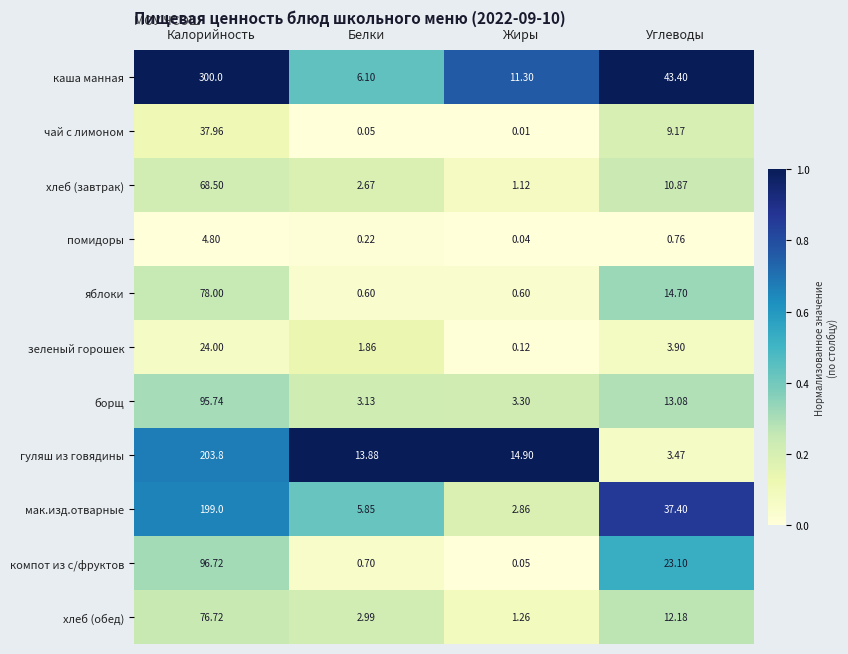

What is the spread (max minus min) of values at Калорийность?

295.2